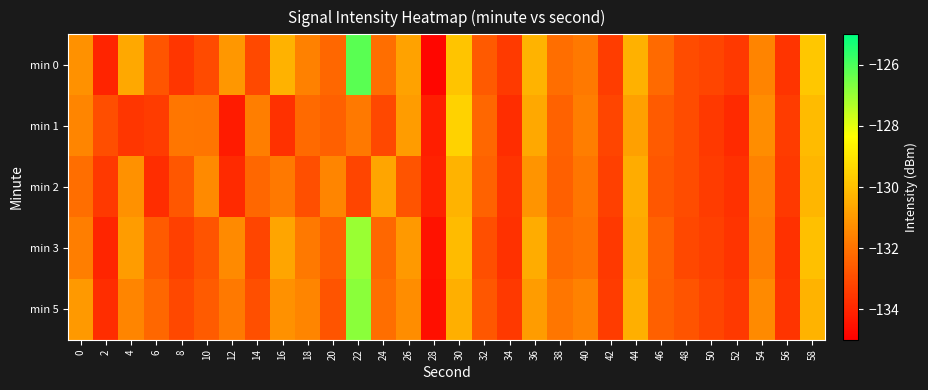

Reading right to left, what are all the values shown in this chart?

min 0: 58=-129.8	56=-133.6	54=-131.5	52=-133.5	50=-133.2	48=-133.0	46=-132.2	44=-130.4	42=-133.4	40=-131.8	38=-132.1	36=-130.3	34=-133.5	32=-132.7	30=-129.9	28=-134.8	26=-130.8	24=-132.1	22=-126.2	20=-132.3	18=-131.6	16=-130.3	14=-133.0	12=-131.1	10=-133.0	8=-133.6	6=-132.7	4=-130.6	2=-134.0	0=-131.2
min 1: 58=-130.1	56=-133.4	54=-131.3	52=-133.9	50=-133.5	48=-133.0	46=-132.6	44=-130.8	42=-133.2	40=-131.7	38=-132.4	36=-130.6	34=-133.8	32=-132.3	30=-129.5	28=-134.2	26=-130.9	24=-133.1	22=-131.8	20=-132.5	18=-132.2	16=-133.7	14=-131.7	12=-134.3	10=-131.9	8=-131.9	6=-133.4	4=-133.6	2=-132.9	0=-131.5
min 2: 58=-130.2	56=-133.5	54=-131.6	52=-133.7	50=-133.4	48=-133.0	46=-132.7	44=-130.5	42=-133.3	40=-131.9	38=-132.5	36=-131.1	34=-133.6	32=-132.4	30=-130.3	28=-134.1	26=-132.8	24=-130.7	22=-133.2	20=-131.5	18=-132.9	16=-131.8	14=-132.3	12=-133.9	10=-131.4	8=-132.7	6=-133.8	4=-131.2	2=-133.5	0=-132.1
min 3: 58=-130.0	56=-133.7	54=-131.7	52=-133.6	50=-133.3	48=-133.1	46=-132.4	44=-130.6	42=-133.5	40=-132.0	38=-132.2	36=-130.5	34=-133.7	32=-132.9	30=-130.1	28=-134.5	26=-131.0	24=-132.3	22=-127.0	20=-132.5	18=-131.8	16=-130.7	14=-133.2	12=-131.4	10=-132.8	8=-133.3	6=-132.6	4=-130.9	2=-134.0	0=-131.7
min 5: 58=-130.3	56=-133.6	54=-131.4	52=-133.5	50=-133.2	48=-132.8	46=-132.5	44=-130.4	42=-133.4	40=-131.6	38=-131.9	36=-130.9	34=-133.5	32=-132.7	30=-130.4	28=-134.6	26=-131.3	24=-132.1	22=-126.8	20=-132.8	18=-131.5	16=-131.2	14=-132.9	12=-131.8	10=-132.6	8=-133.1	6=-132.3	4=-131.5	2=-133.8	0=-131.0